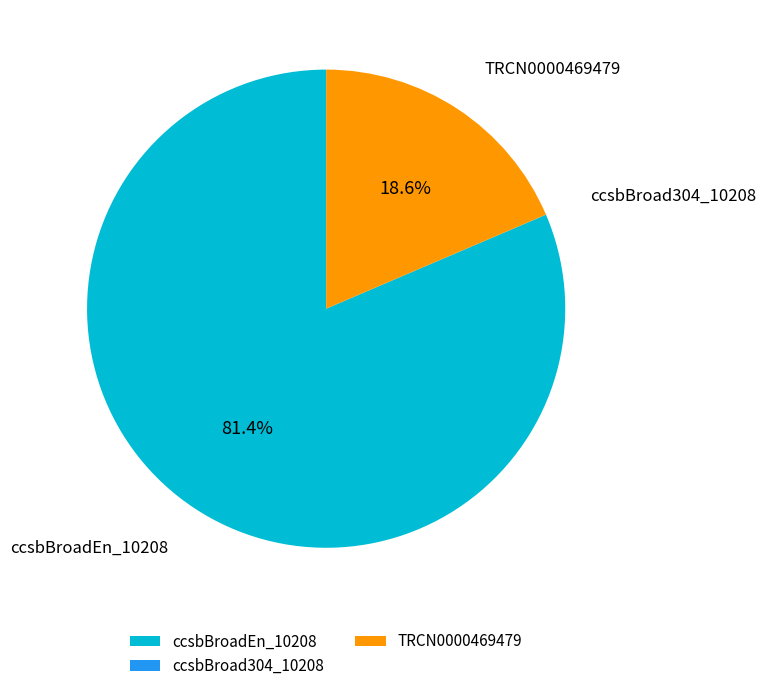

To the nearest percent, what is the difference between the largest and smallest slice percentages?

81%